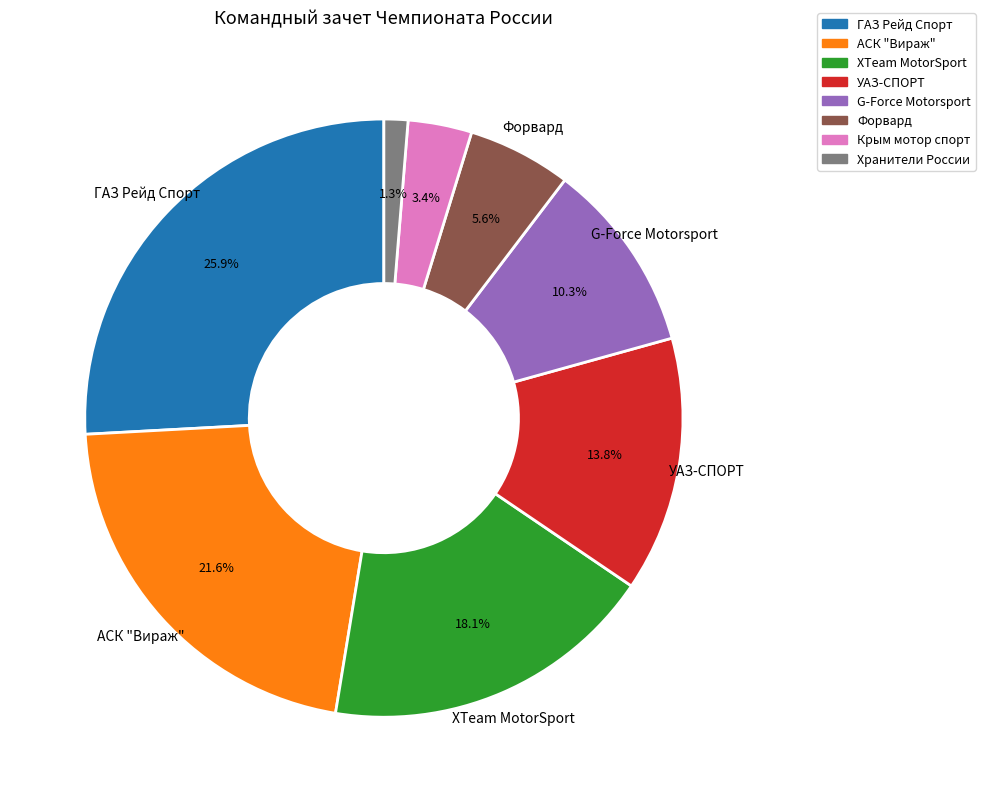

The ГАЗ Рейд Спорт slice represents 16% of the pie. True or false?

False